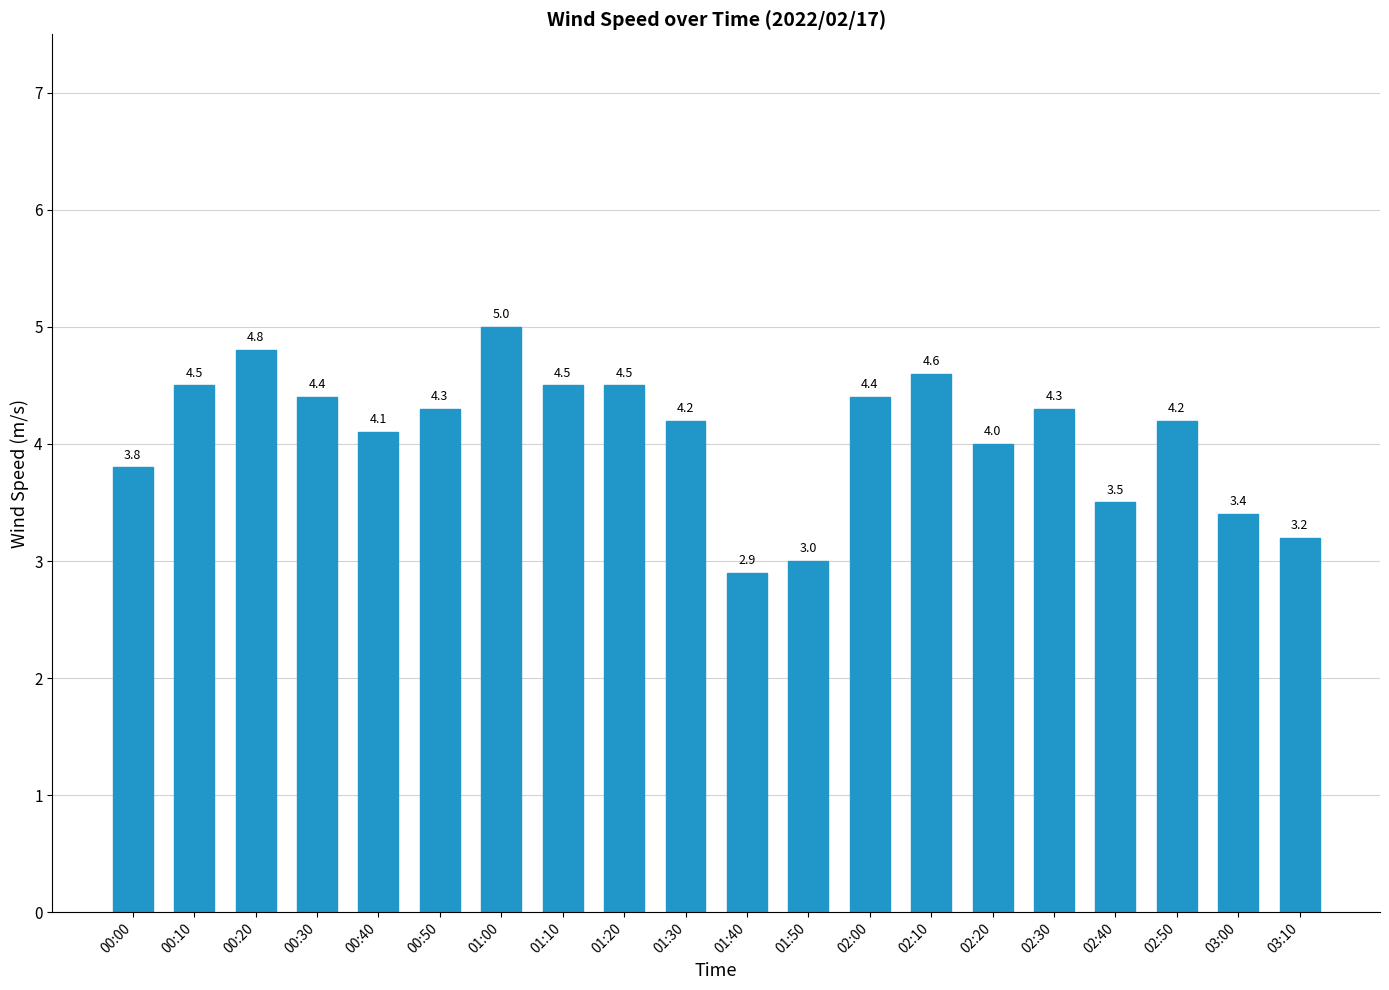

What is the value of the 4th bar from the left?

4.4